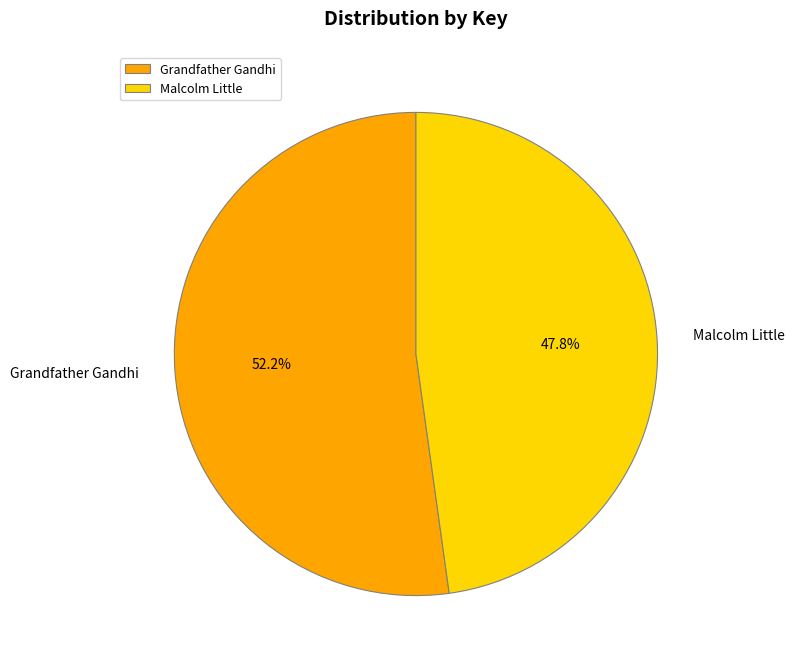

Rank the categories by value from lowest to highest.

Malcolm Little, Grandfather Gandhi